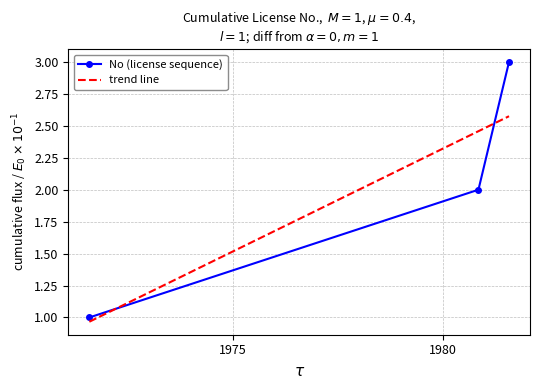

What position from the left is 1981-07-30?

3